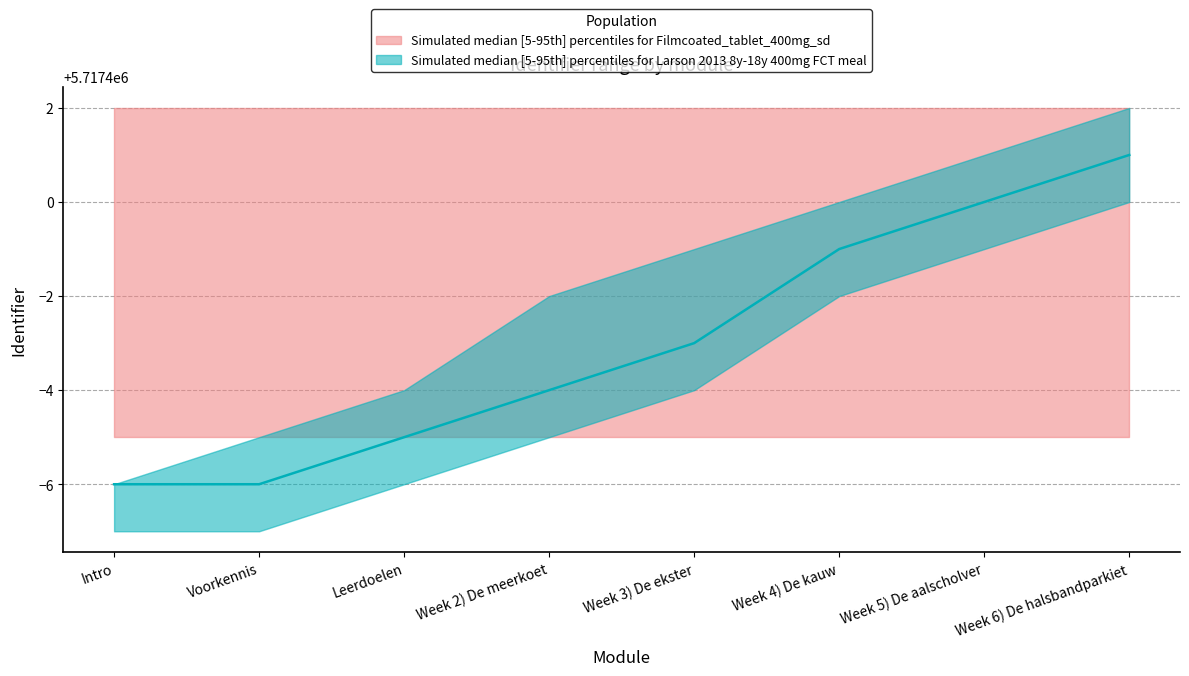

What is the maximum value shown in the chart?

5717402